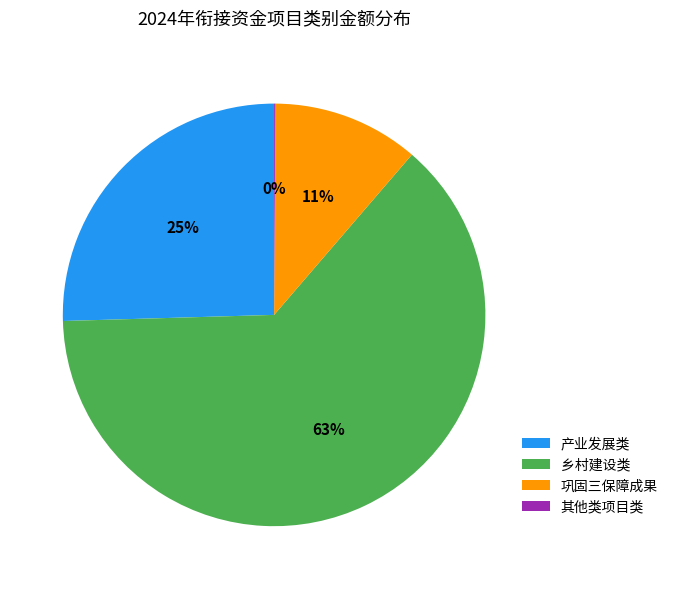

Which slice is the largest?

乡村建设类